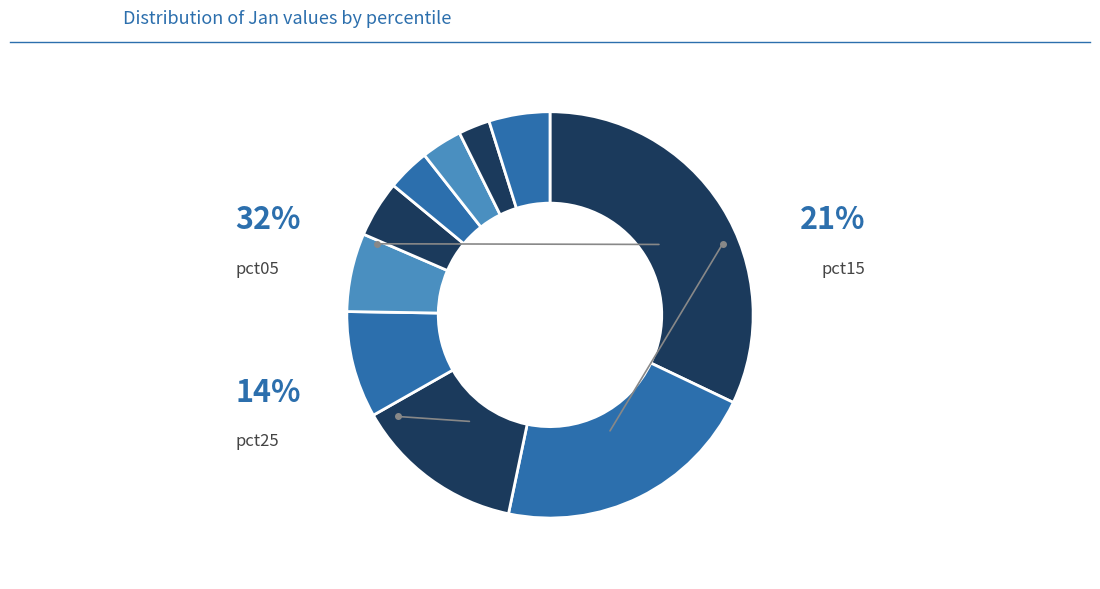

Count the number of slices in the pie.

10